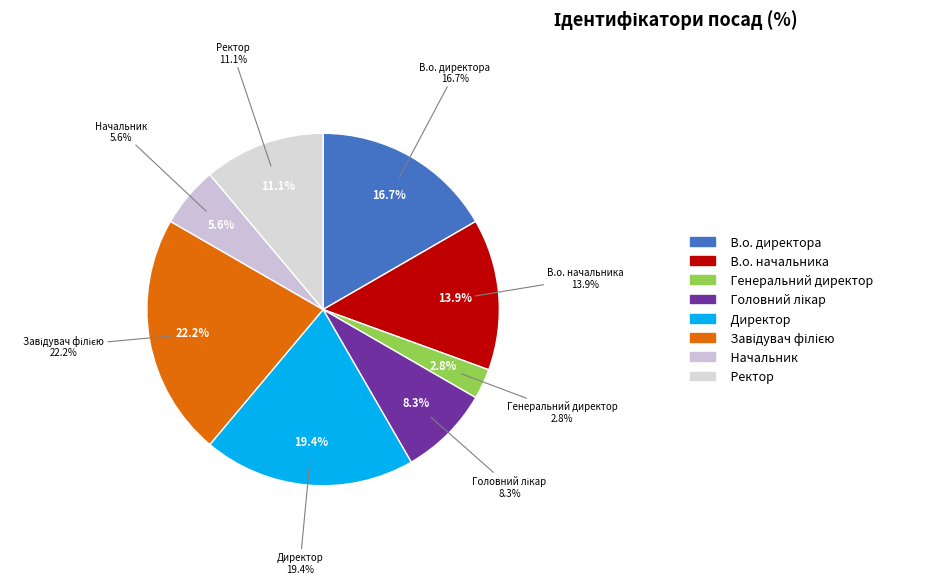

Is there any slice that represents more than half of the pie?

No